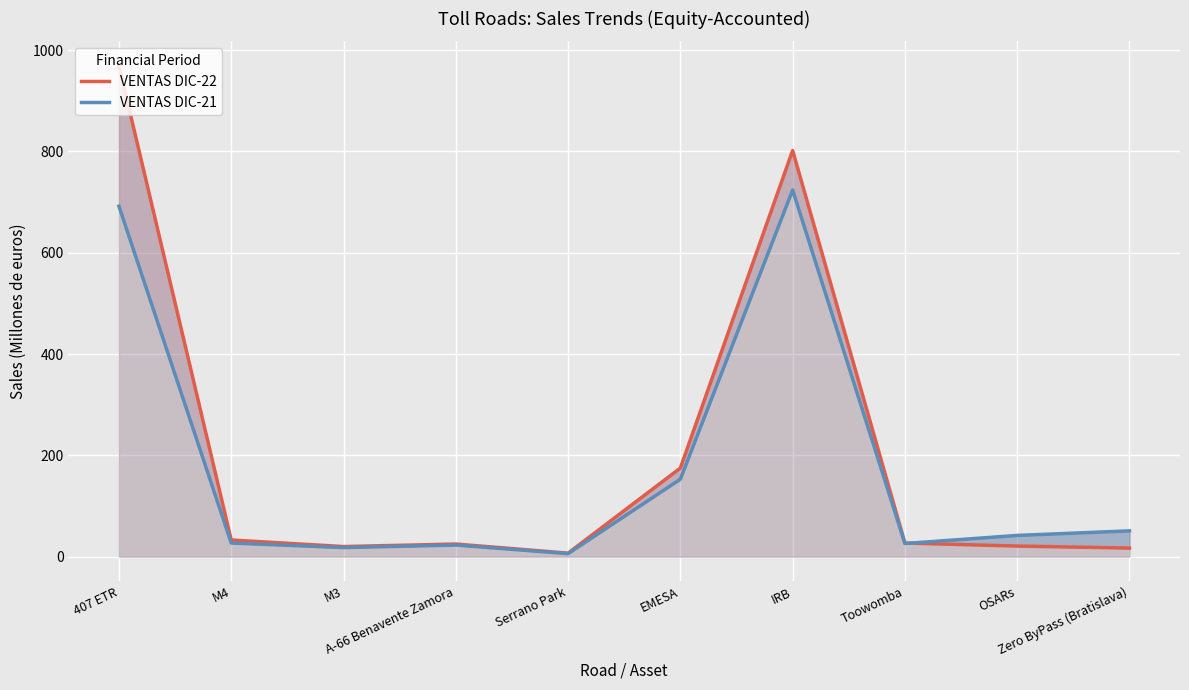

Rank the series by their average value, from lowest to highest.

VENTAS DIC-21, VENTAS DIC-22